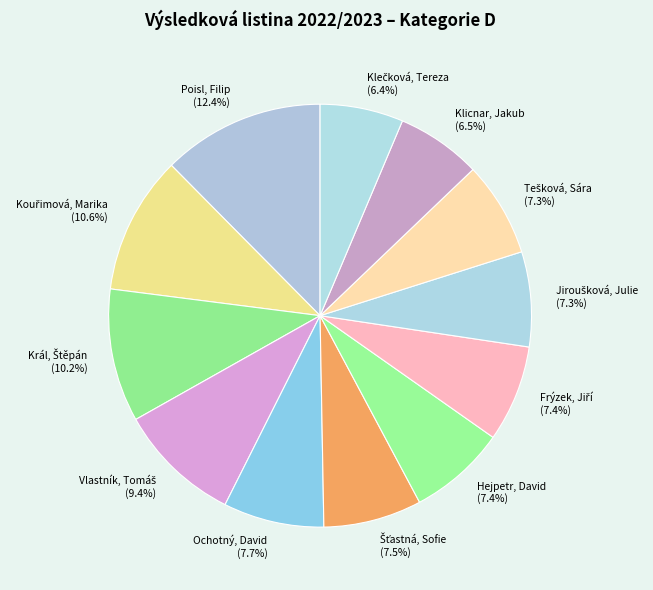

Which slice is the largest?

Poisl, Filip